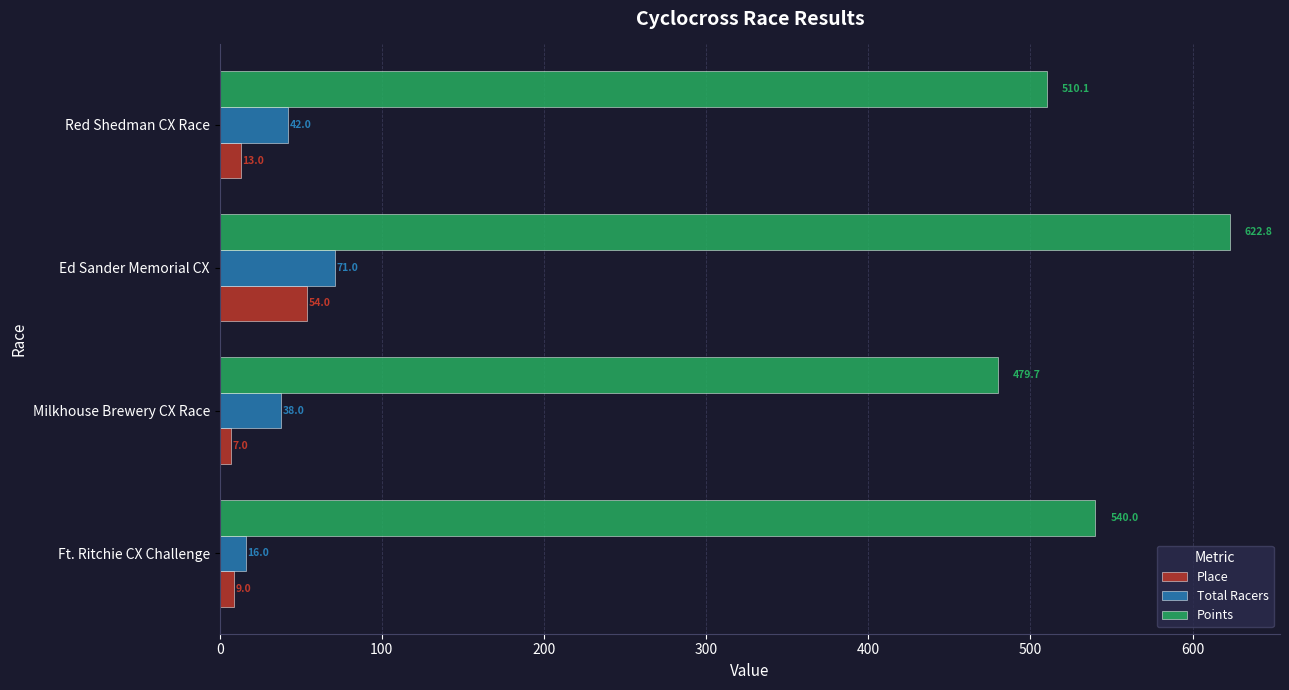

Which series has the largest total across all categories?

Points